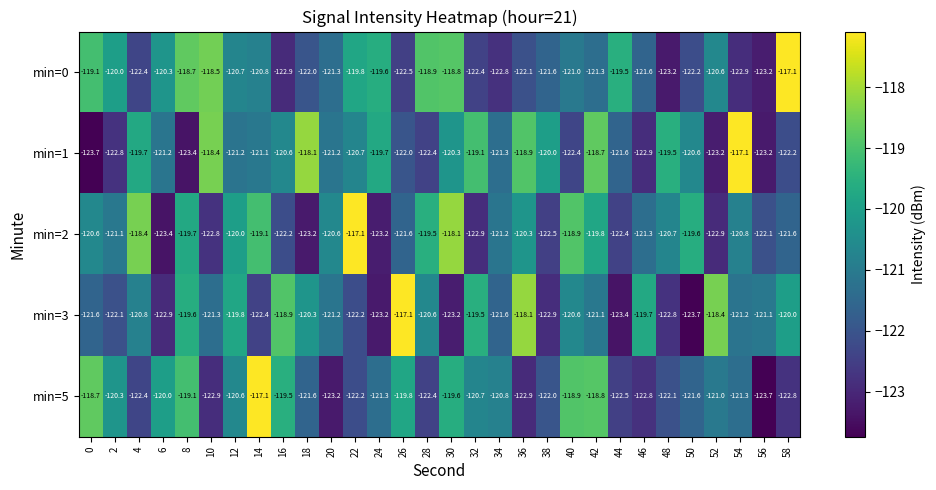

Where is min=3 nearest to the value -120?

58